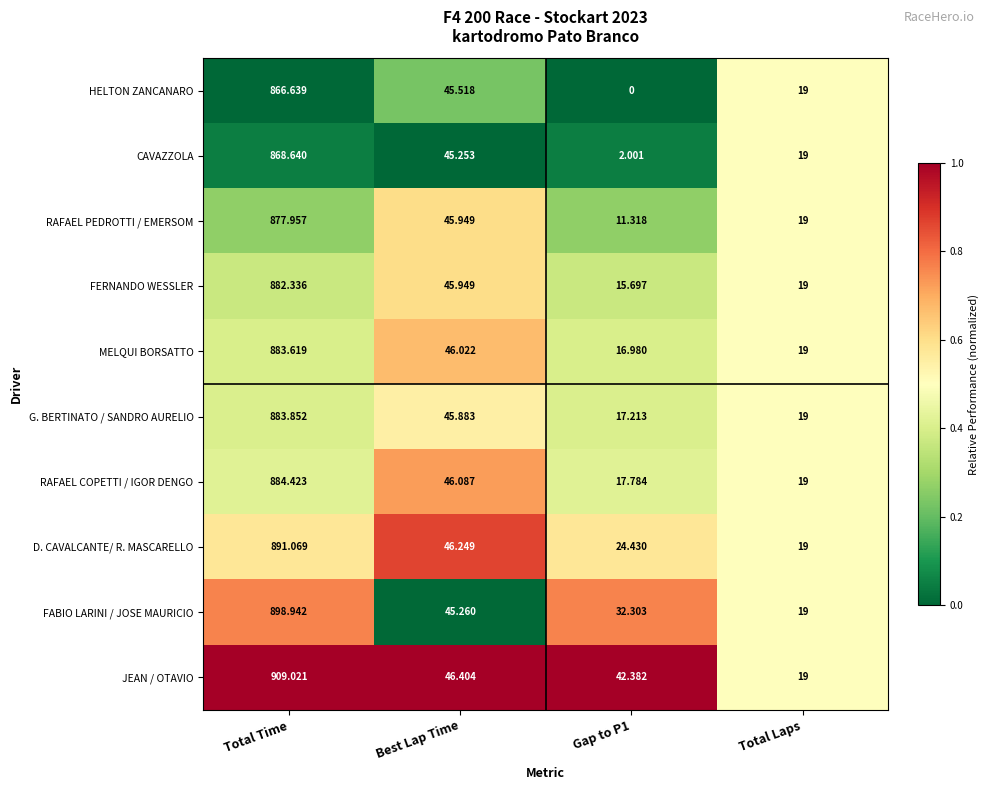

Between Gap to P1 and Total Laps, which series saw the biggest shift?

JEAN / OTAVIO